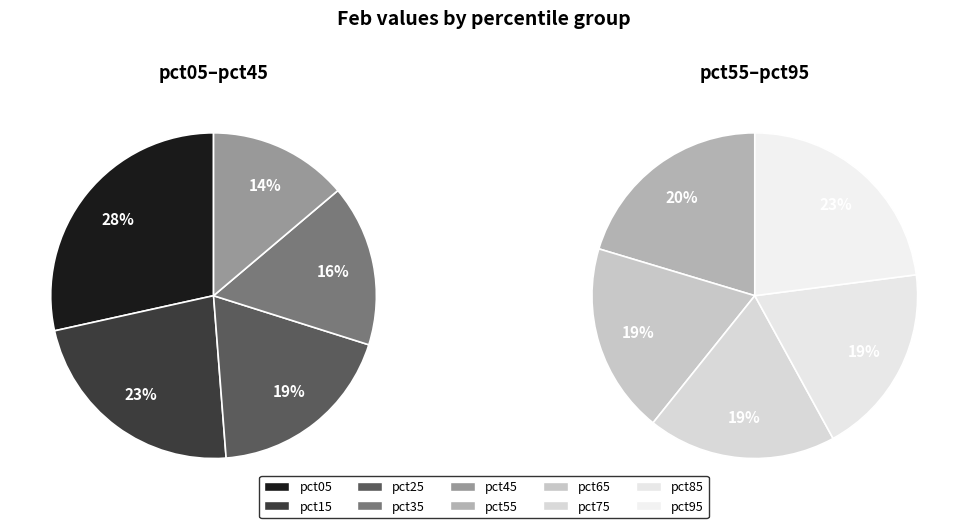

Which category has the smallest portion of the pie?

pct75